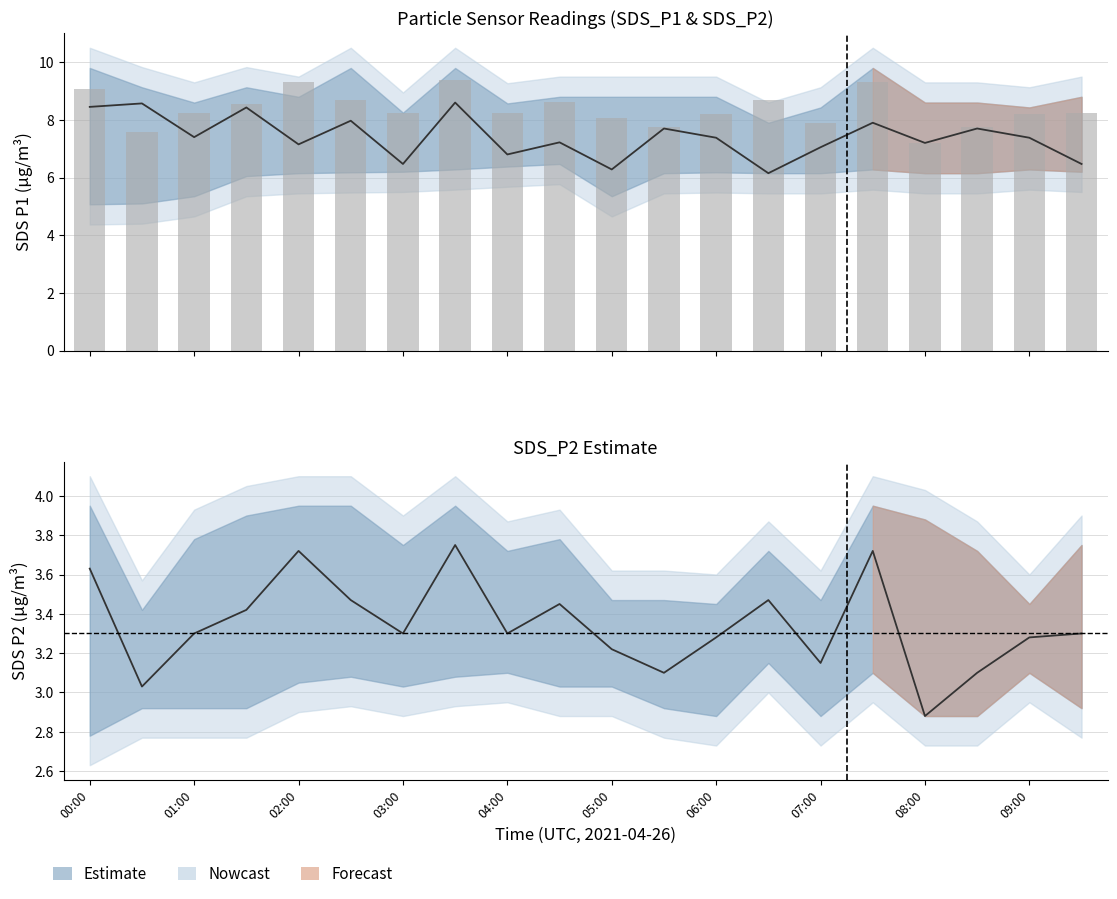

What is the difference between the second highest and minimum values?

2.1